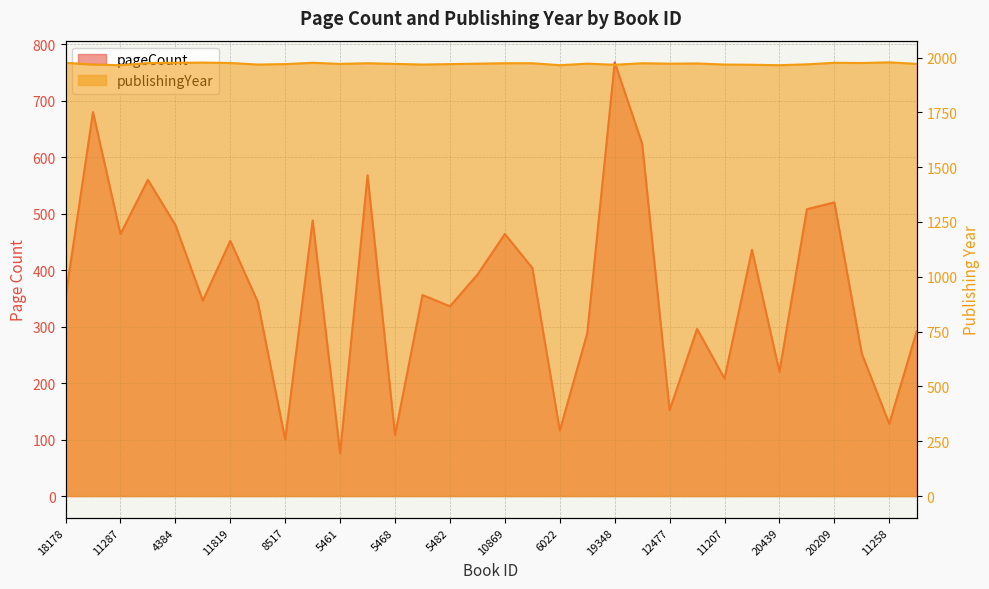

True or false: pageCount and publishingYear intersect in this chart.

False